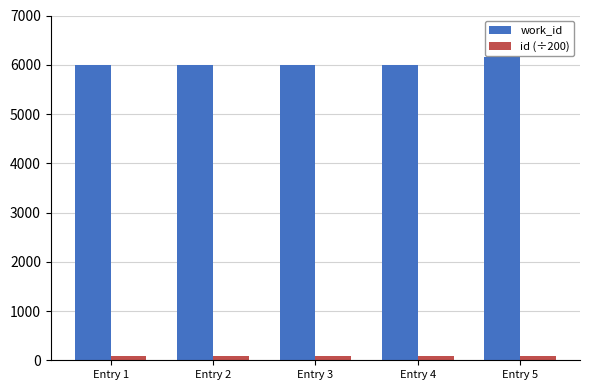

How many series are shown in this chart?

2